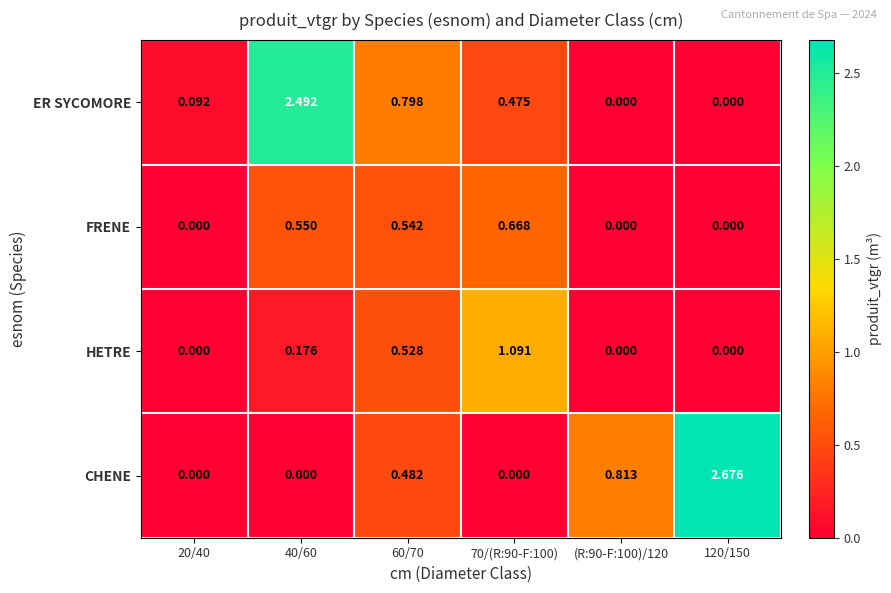

Rank the series by their maximum value, from lowest to highest.

FRENE, HETRE, ER SYCOMORE, CHENE